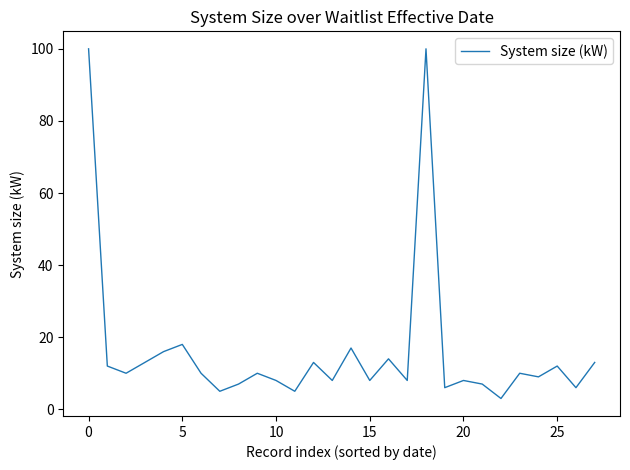

What is the difference between the maximum and minimum values?

97